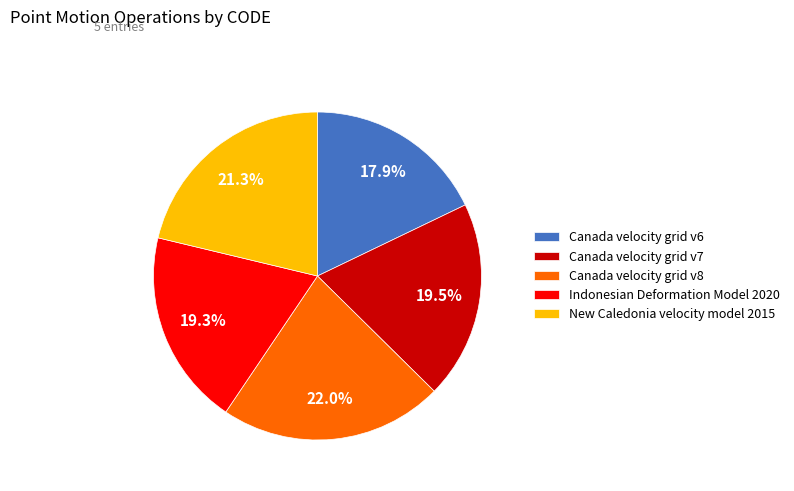

Between New Caledonia velocity model 2015 and Canada velocity grid v6, which is larger?

New Caledonia velocity model 2015